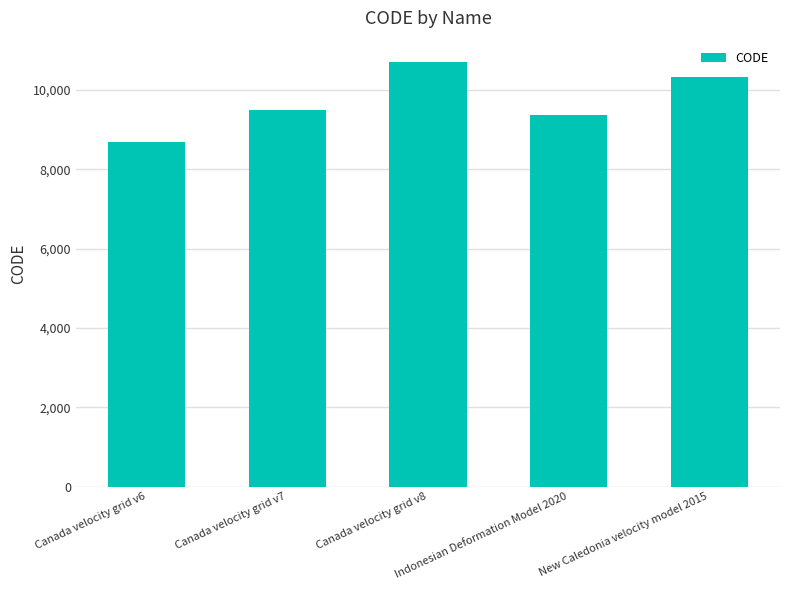

Reading right to left, extract all data points from this chart.

New Caledonia velocity model 2015=10323	Indonesian Deformation Model 2020=9375	Canada velocity grid v8=10707	Canada velocity grid v7=9483	Canada velocity grid v6=8676